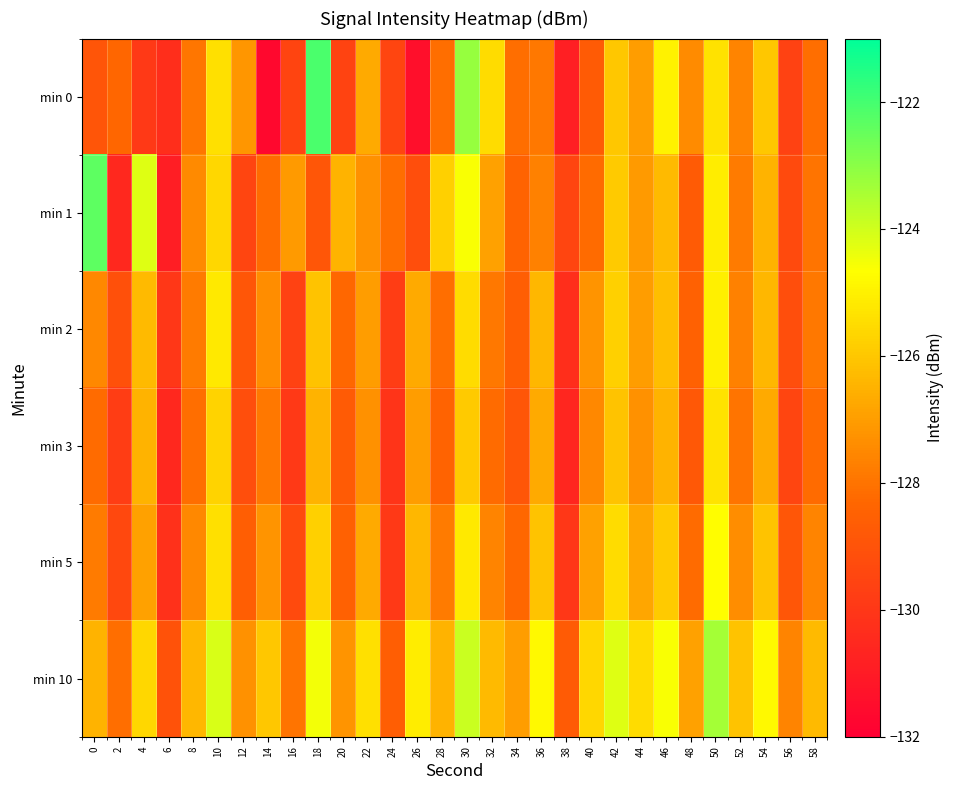

What is the maximum value shown in the chart?

-122.1